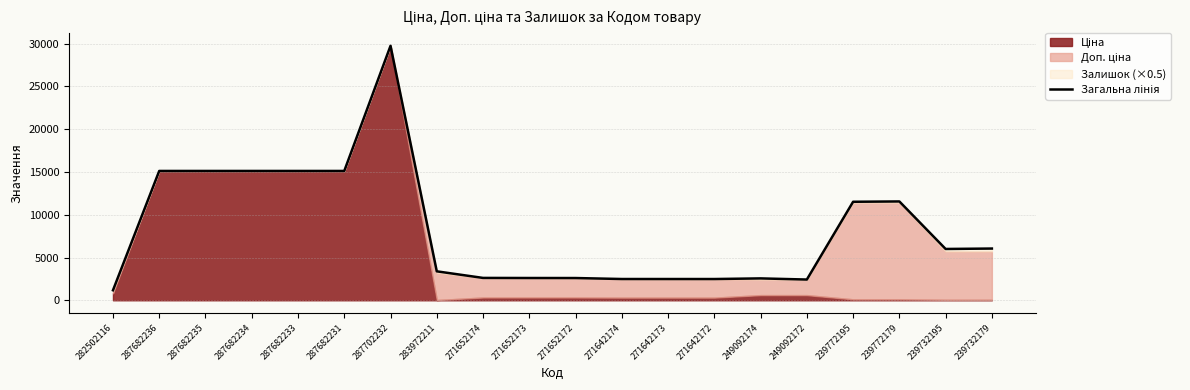

Count the number of values greater than 5999.

9